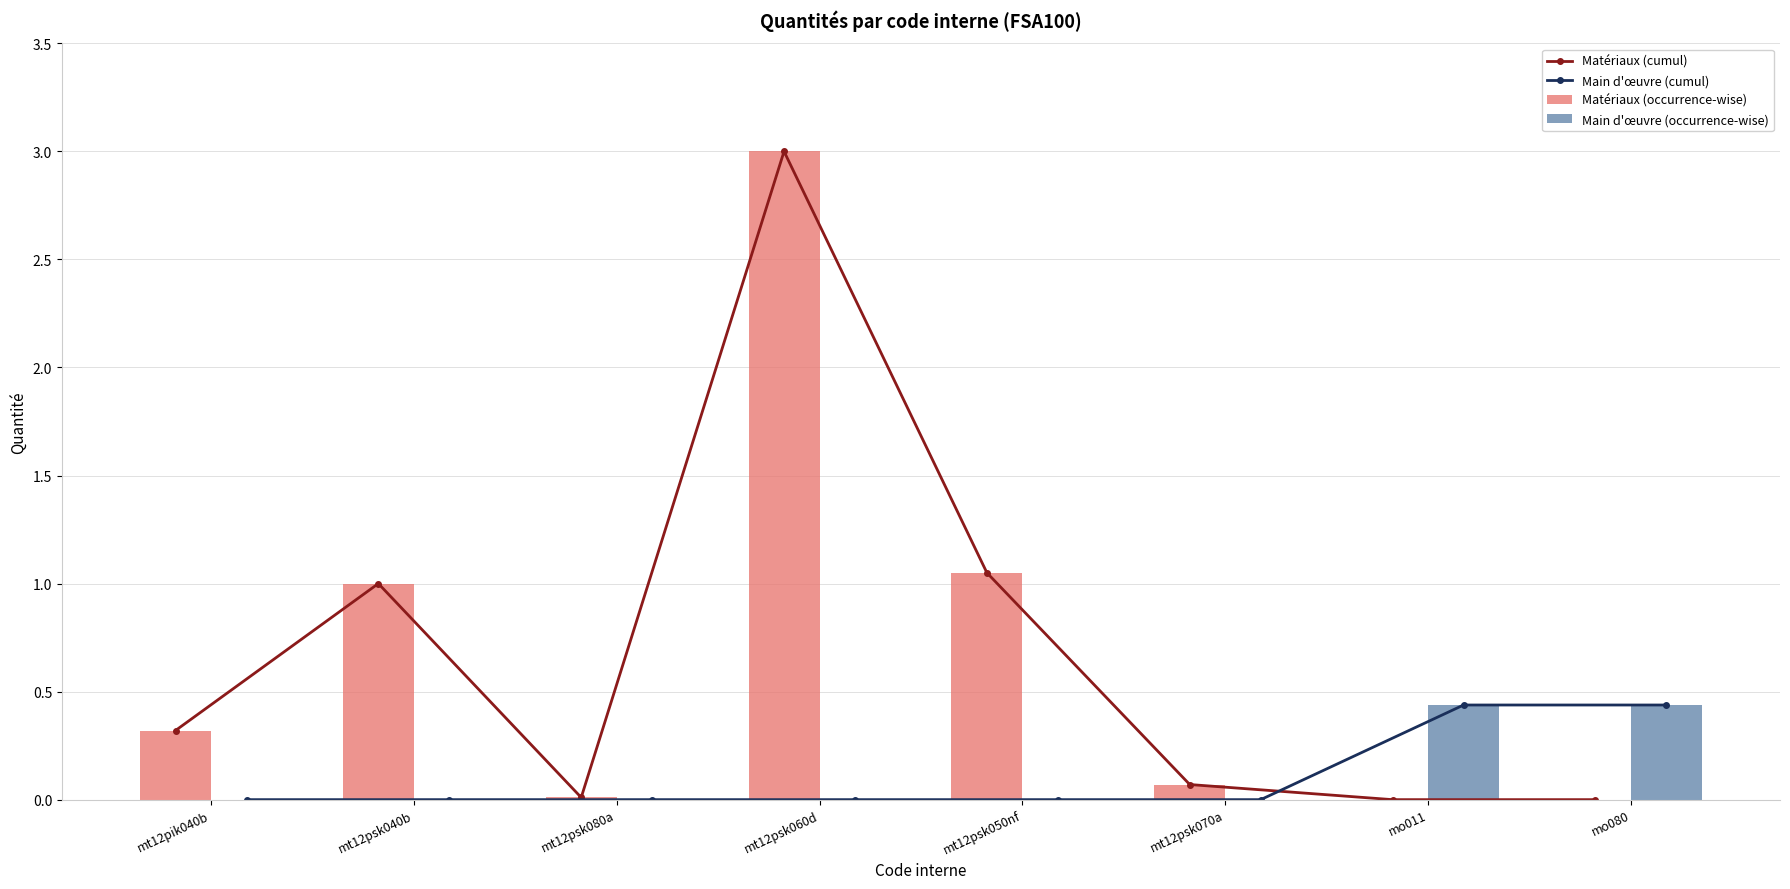

At which category is the sum across all series the highest?

mt12psk060d